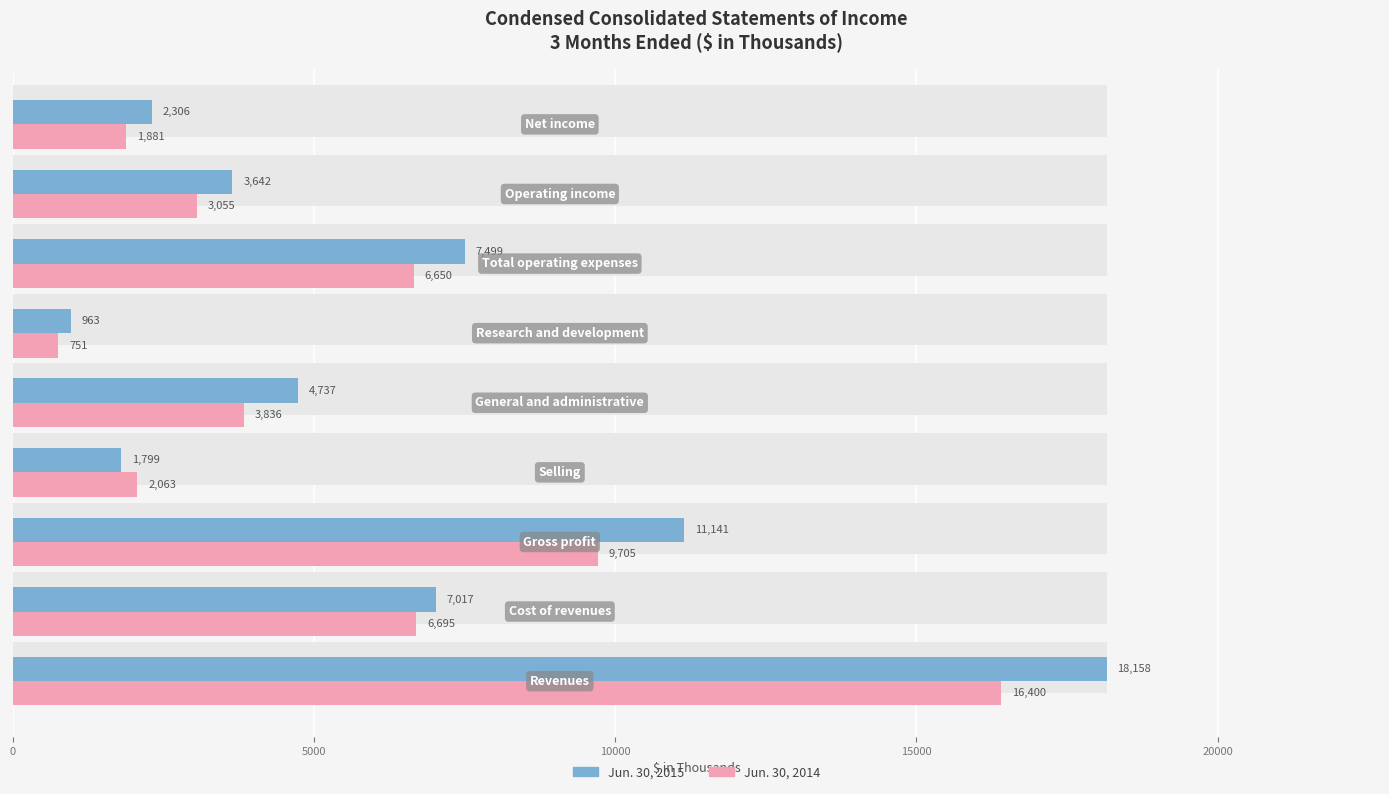

What is the difference between the second highest and minimum values in the Jun. 30, 2014 series?

8954